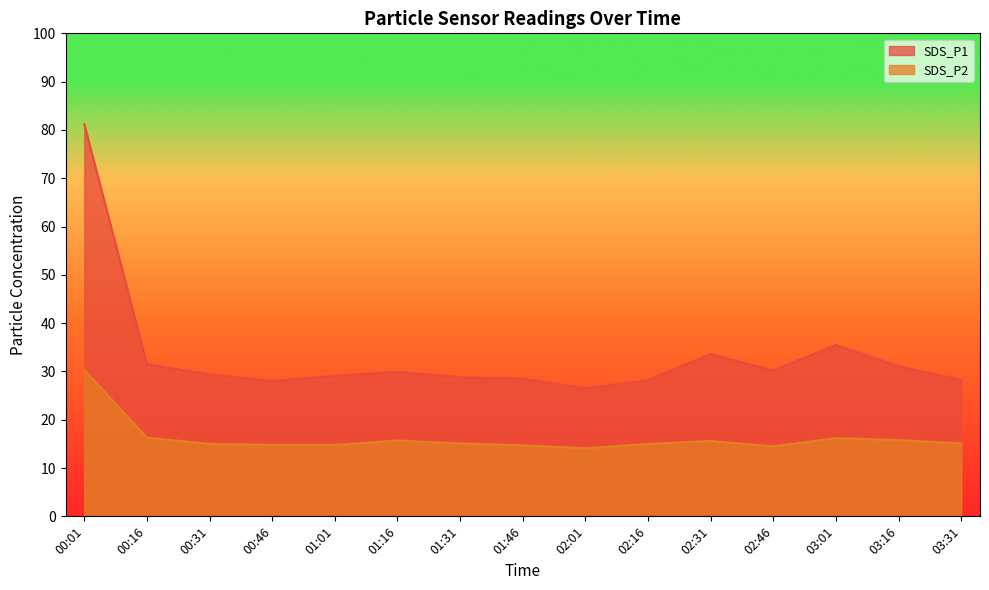

List the series in order of their overall mean, lowest first.

SDS_P2, SDS_P1